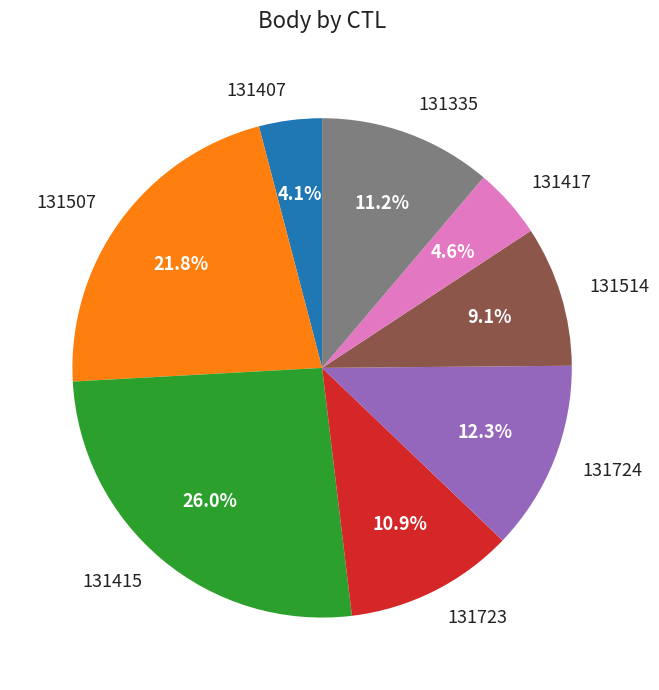

How many slices are in this pie chart?

8